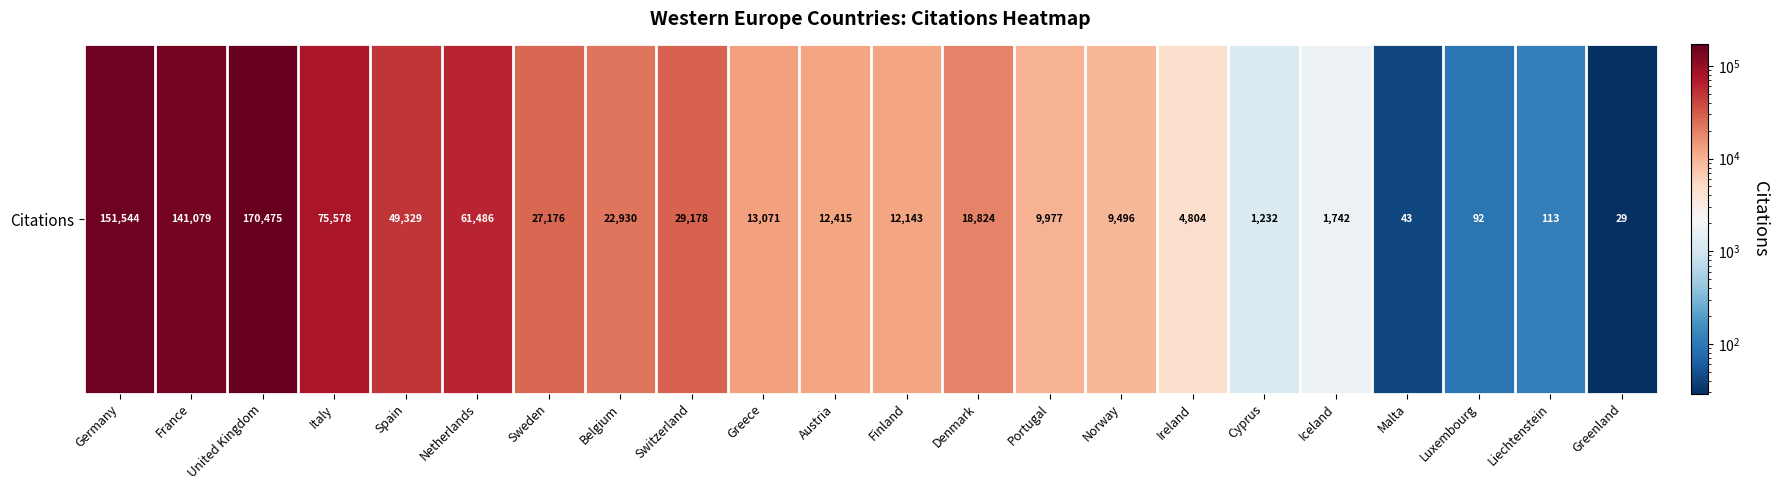

What is the approximate value at Iceland?

1742